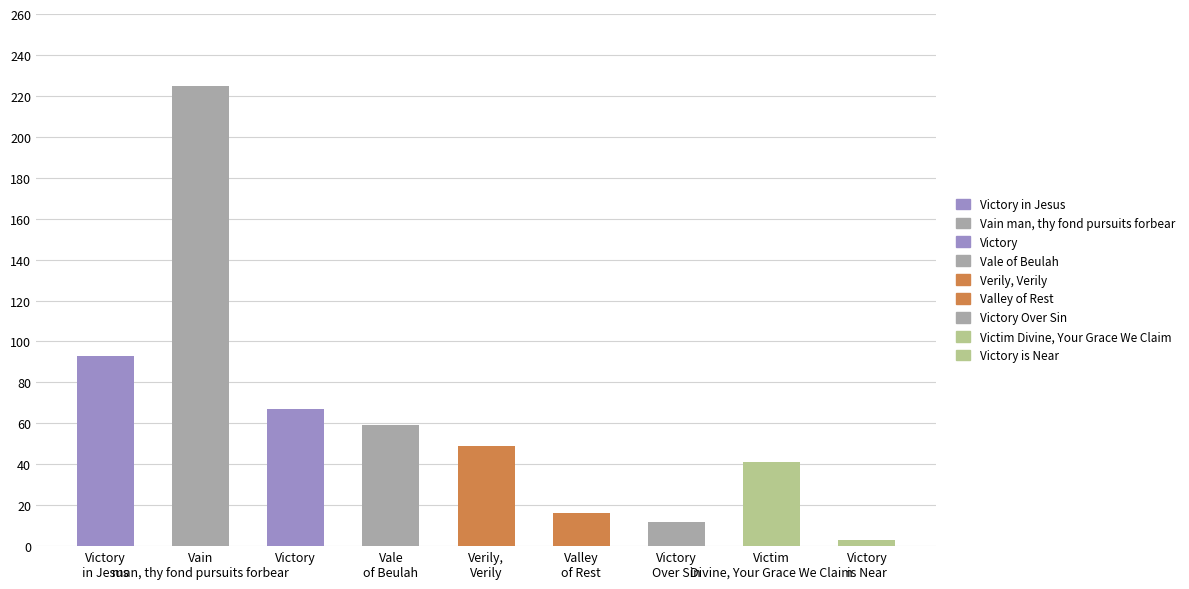

What is the value of the 7th bar from the left?

12